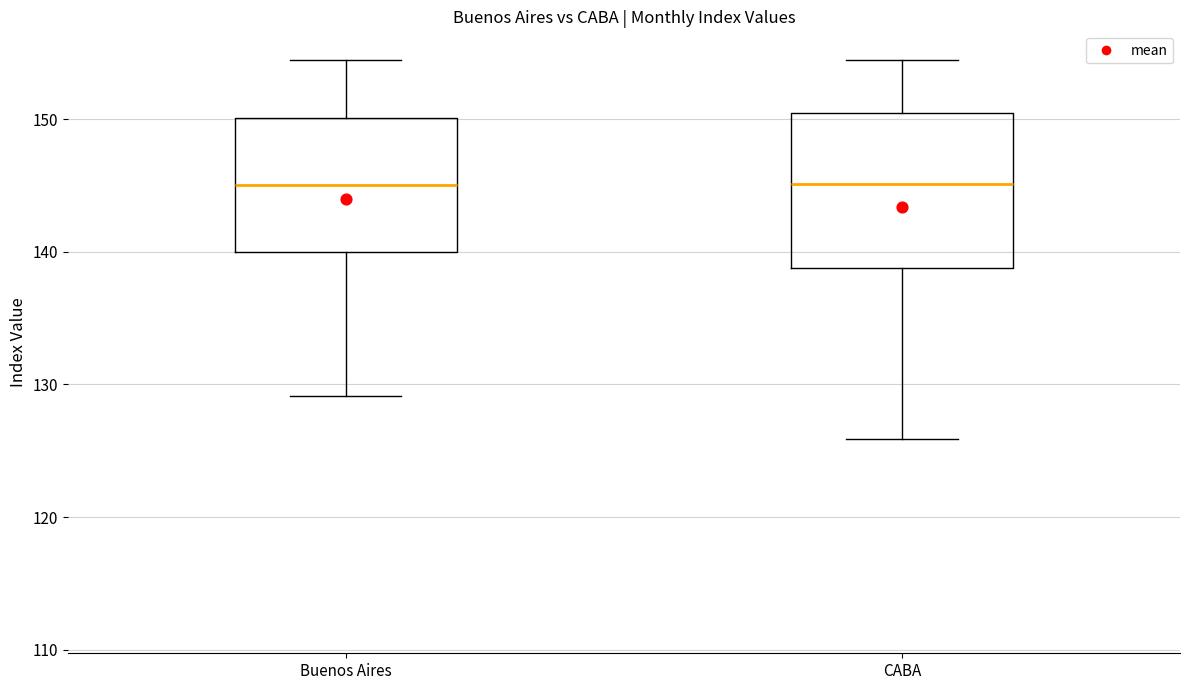

Reading left to right, read every box against the y-axis: the position of its median line, the range the box covers, and the ends of its whiskers. The values are not printed on the chart, so give them approximately, as read against the axis.

Buenos Aires: median 145, box 140 to 150, whiskers 129 to 154
CABA: median 145, box 139 to 150, whiskers 126 to 154